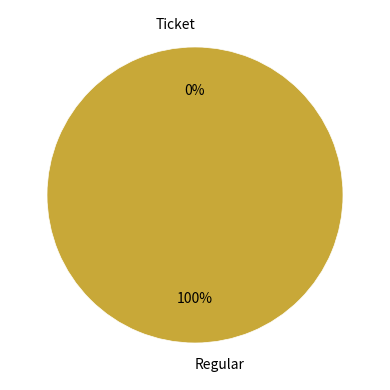

Which category has the biggest portion of the pie?

Regular